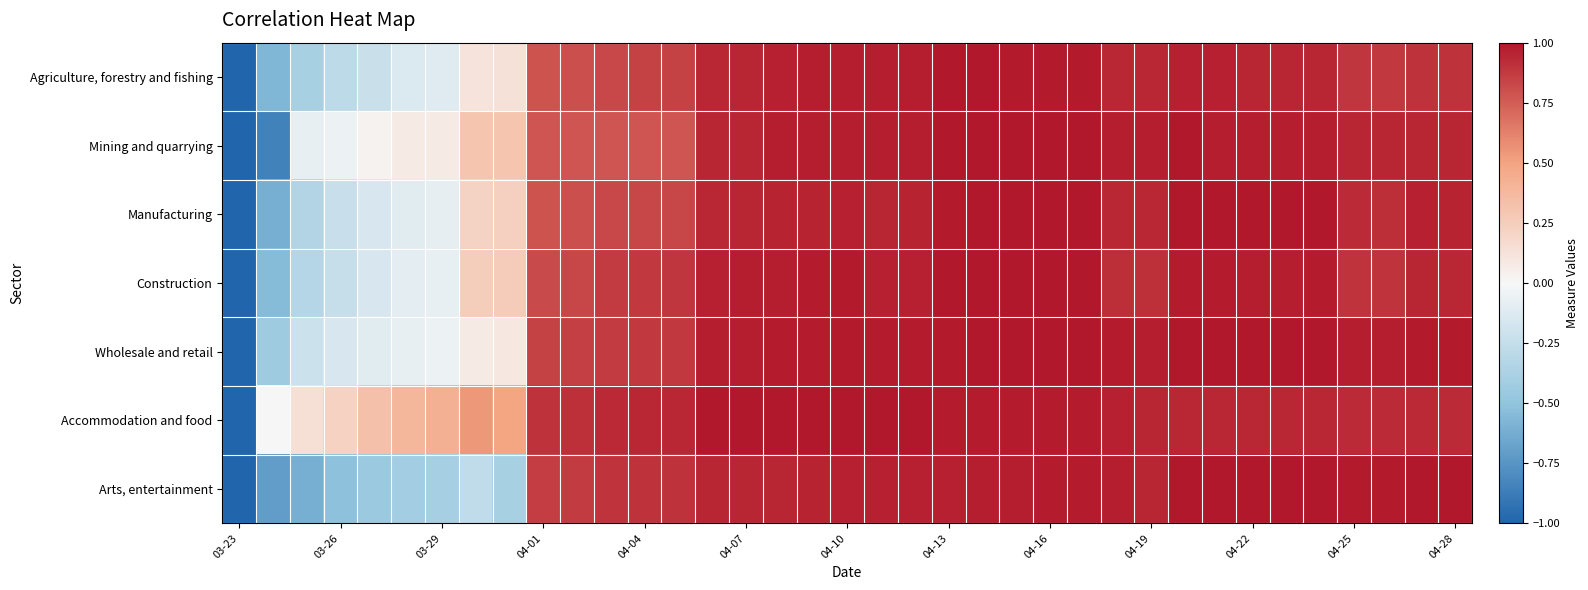

Reading left to right, transcribe all the data shown in this chart.

Agriculture, forestry and fishing: -1.0	-0.6	-0.4	-0.3	-0.2	-0.1	-0.1	0.1	0.1	0.8	0.8	0.8	0.9	0.9	0.9	0.9	1.0	1.0	1.0	1.0	1.0	1.0	1.0	1.0	1.0	1.0	0.9	0.9	1.0	1.0	0.9	0.9	0.9	0.9	0.9	0.9	0.9
Mining and quarrying: -1.0	-0.8	-0.1	-0.1	0.0	0.1	0.1	0.3	0.3	0.8	0.8	0.8	0.8	0.8	0.9	0.9	1.0	1.0	1.0	1.0	1.0	1.0	1.0	1.0	1.0	1.0	1.0	1.0	1.0	1.0	1.0	1.0	1.0	0.9	0.9	0.9	0.9
Manufacturing: -1.0	-0.6	-0.3	-0.2	-0.2	-0.1	-0.1	0.2	0.2	0.8	0.8	0.8	0.8	0.8	0.9	0.9	1.0	1.0	1.0	1.0	1.0	1.0	1.0	1.0	1.0	1.0	0.9	0.9	1.0	1.0	1.0	1.0	1.0	0.9	0.9	1.0	1.0
Construction: -1.0	-0.5	-0.3	-0.2	-0.2	-0.1	-0.1	0.3	0.3	0.8	0.8	0.9	0.9	0.9	1.0	1.0	1.0	1.0	1.0	1.0	1.0	1.0	1.0	1.0	1.0	1.0	0.9	0.9	1.0	1.0	1.0	1.0	1.0	0.9	0.9	0.9	0.9
Wholesale and retail: -1.0	-0.4	-0.2	-0.2	-0.1	-0.1	-0.1	0.1	0.1	0.8	0.9	0.9	0.9	0.9	1.0	1.0	1.0	1.0	1.0	1.0	1.0	1.0	1.0	1.0	1.0	1.0	1.0	1.0	1.0	1.0	1.0	1.0	1.0	1.0	1.0	1.0	1.0
Accommodation and food: -1.0	0.0	0.1	0.2	0.3	0.4	0.4	0.5	0.5	0.9	0.9	0.9	0.9	0.9	1.0	1.0	1.0	1.0	1.0	1.0	1.0	1.0	1.0	1.0	1.0	1.0	1.0	0.9	0.9	0.9	0.9	0.9	0.9	0.9	0.9	0.9	0.9
Arts, entertainment: -1.0	-0.7	-0.6	-0.5	-0.5	-0.4	-0.4	-0.3	-0.4	0.9	0.9	0.9	0.9	0.9	0.9	0.9	1.0	1.0	1.0	1.0	1.0	1.0	1.0	1.0	1.0	1.0	1.0	1.0	1.0	1.0	1.0	1.0	1.0	1.0	1.0	1.0	1.0